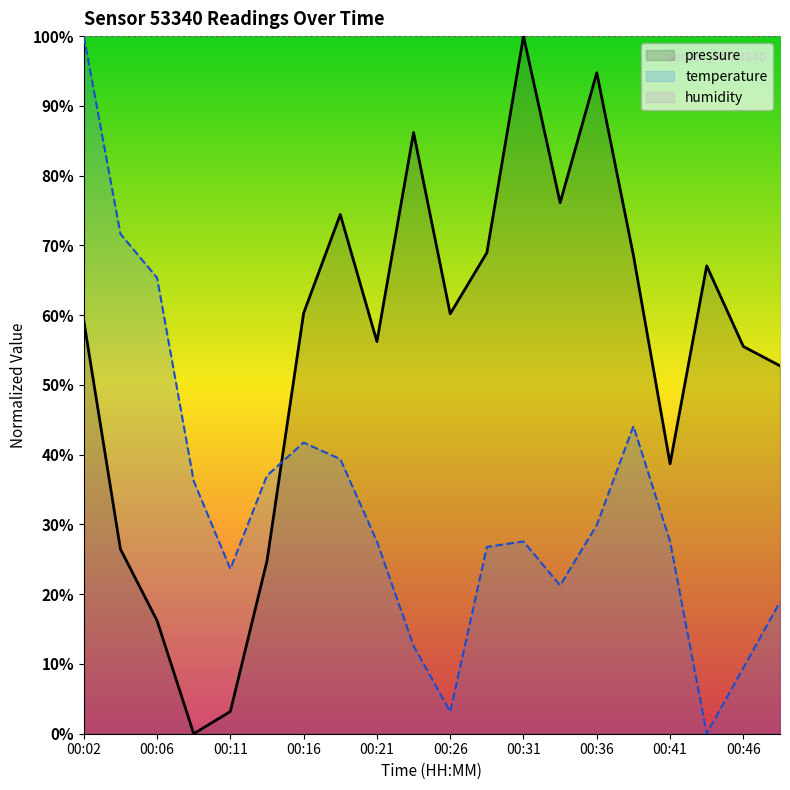

How many data points in pressure are less than 60?

10